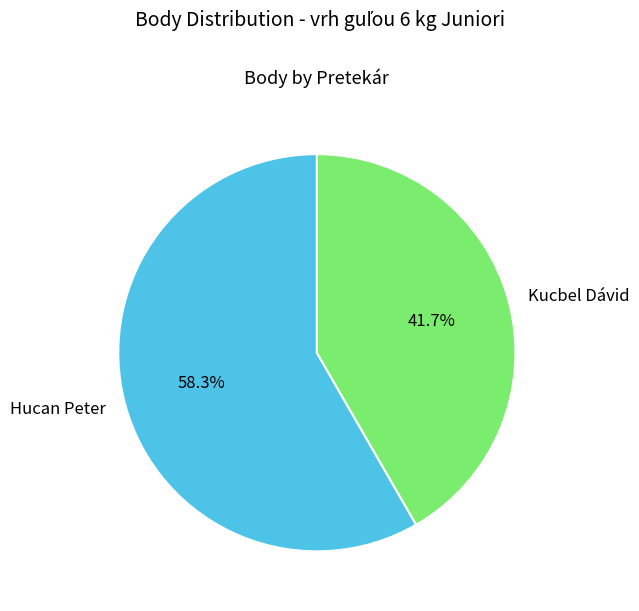

Combined, what portion of the pie is Kucbel Dávid and Hucan Peter?

100.0%